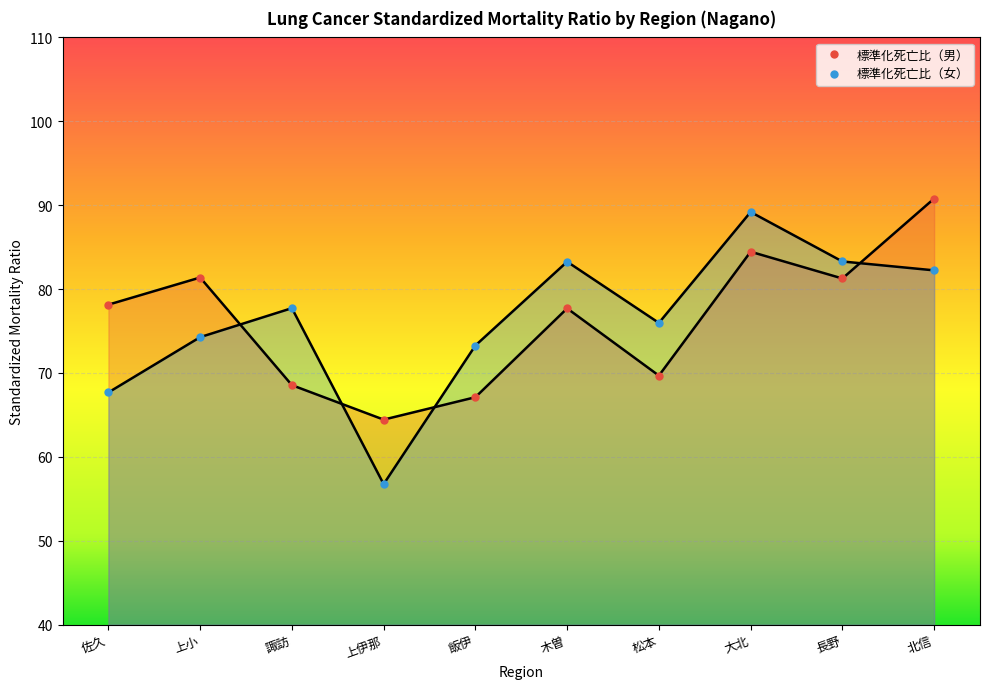

What position from the left is 大北?

8